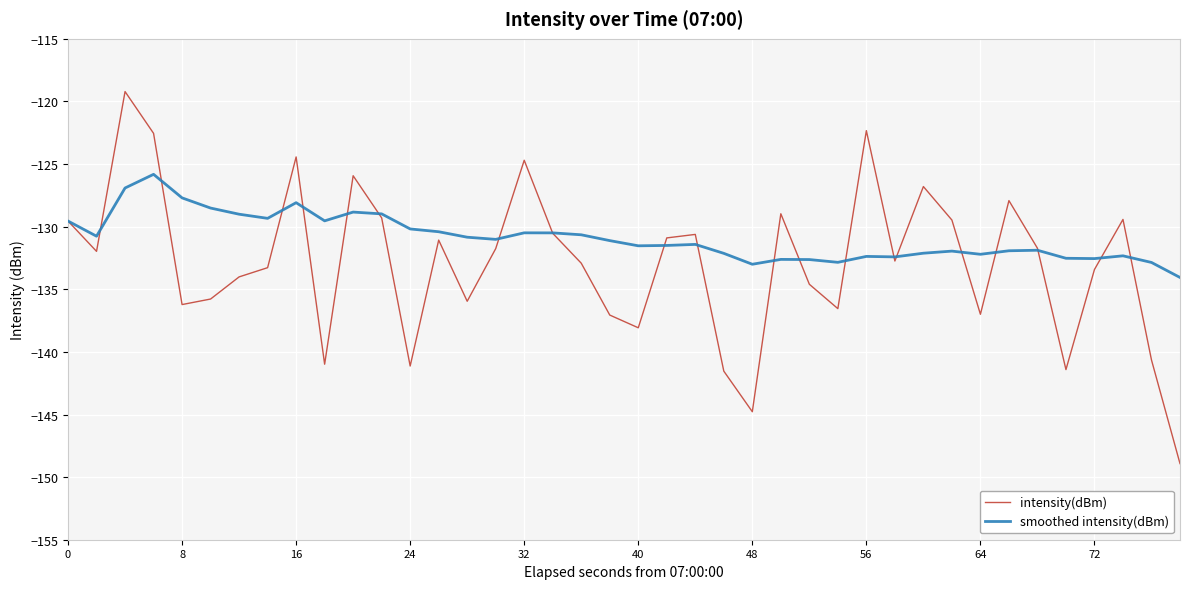

Which series has the largest total across all categories?

smoothed intensity(dBm)